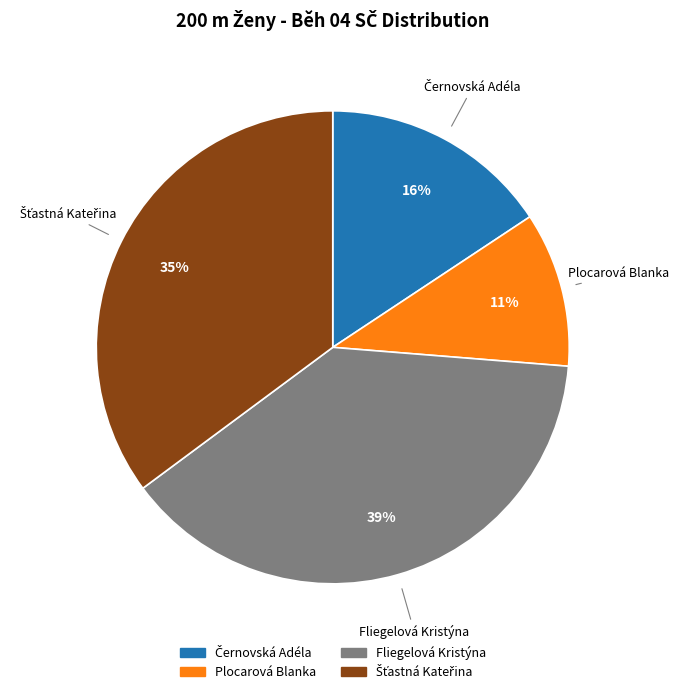

Which slice is the smallest?

Plocarová Blanka